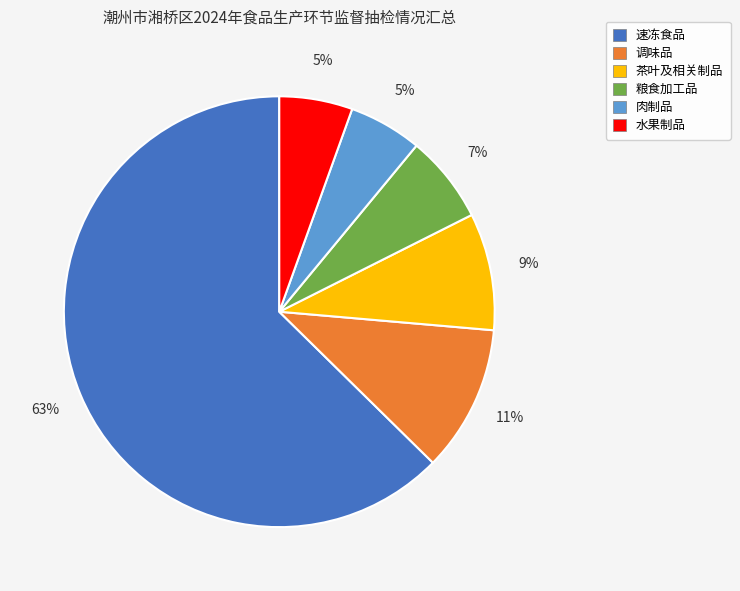

True or false: 肉制品 accounts for 5% of the total.

True